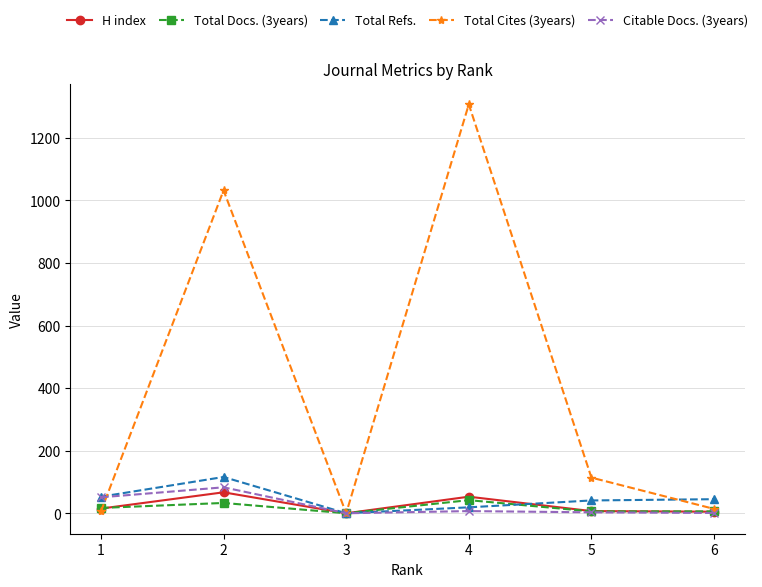

Which category has the highest value in the Total Refs. series?

2